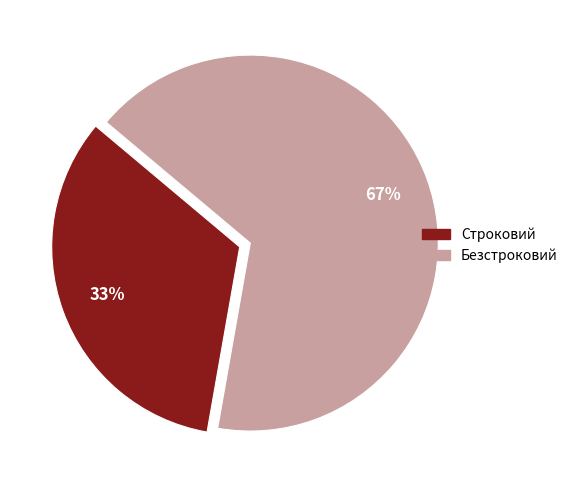

To the nearest percent, what percentage of the pie is Строковий?

33%